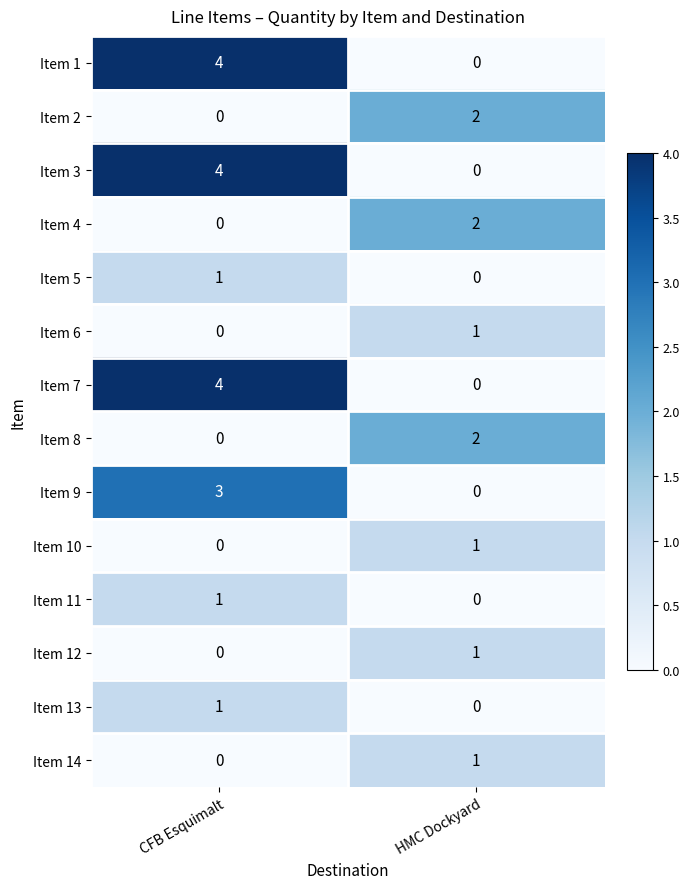

At which label does Item 10 reach its peak?

HMC Dockyard